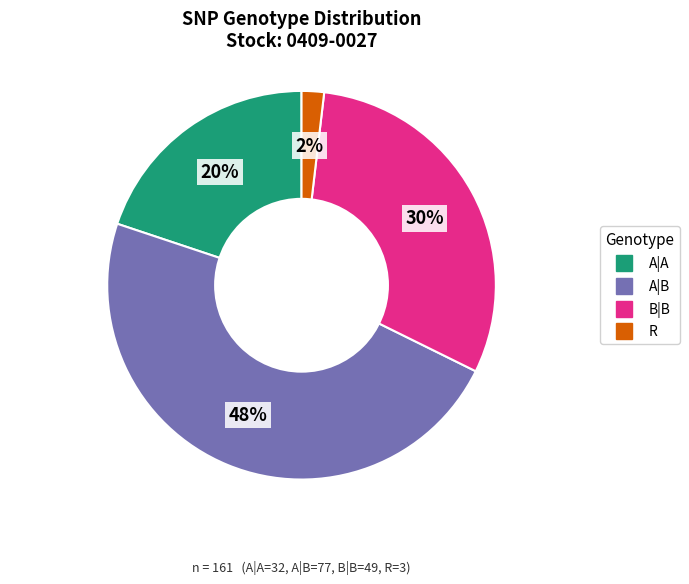

Between A|B and R, which is larger?

A|B